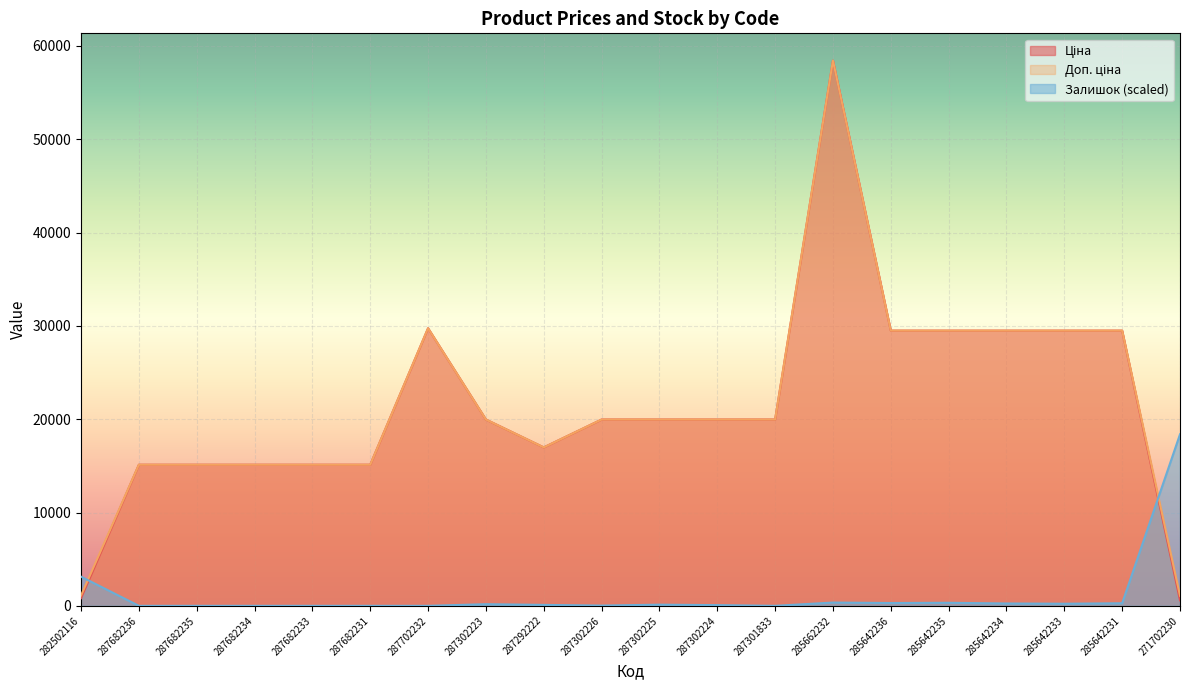

At how many categories does at least one series exceed 1127?

20